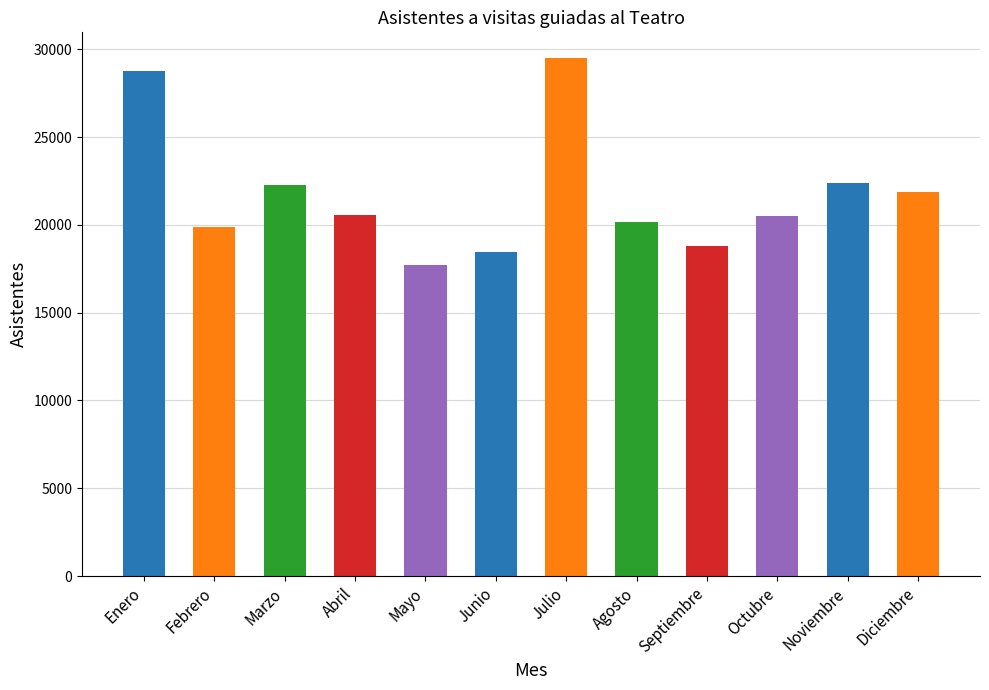

The value at Agosto is 10812. True or false?

False